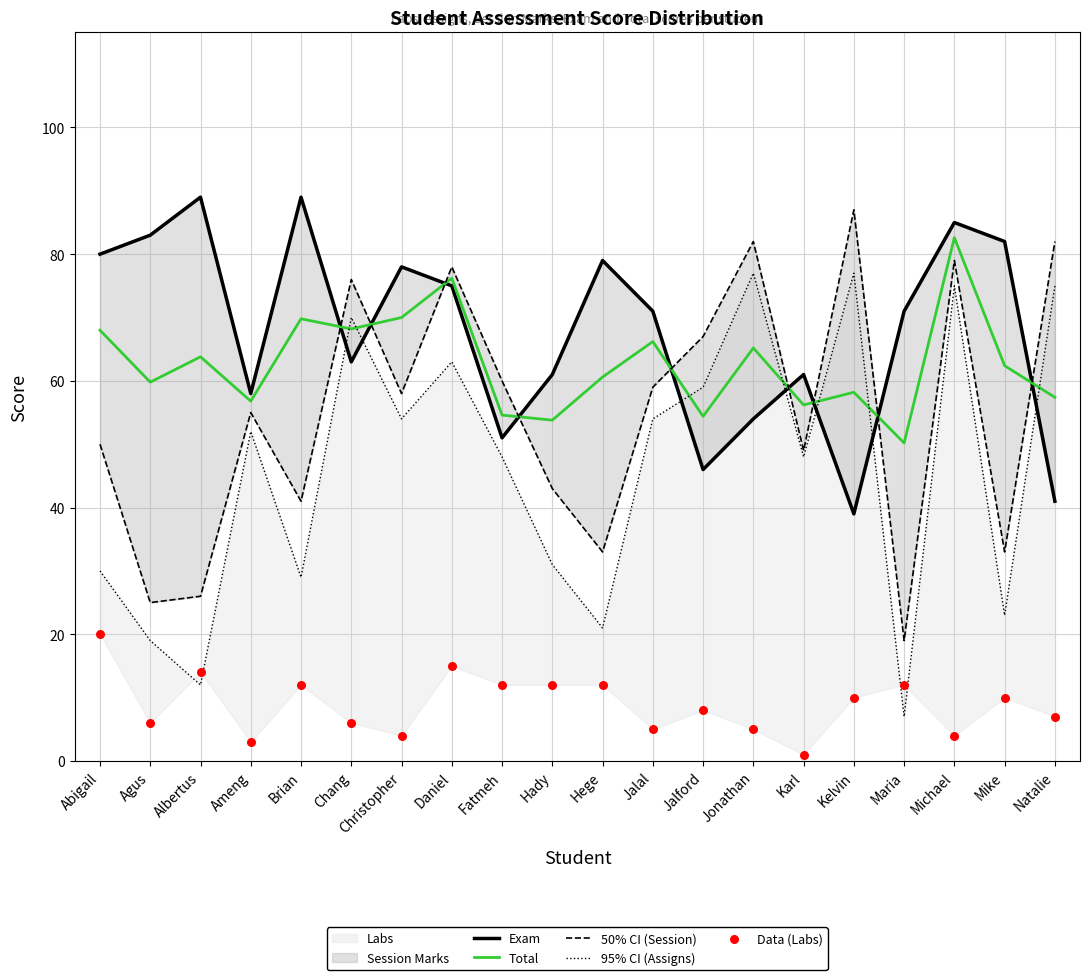

Which series has the largest Y range (max minus min)?

95% CI (Assigns)